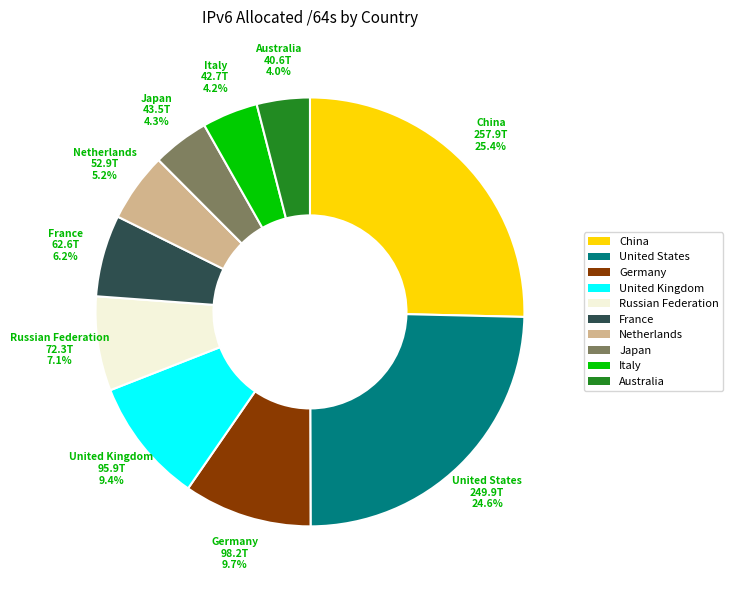

To the nearest percent, what percentage of the pie is China?

25%